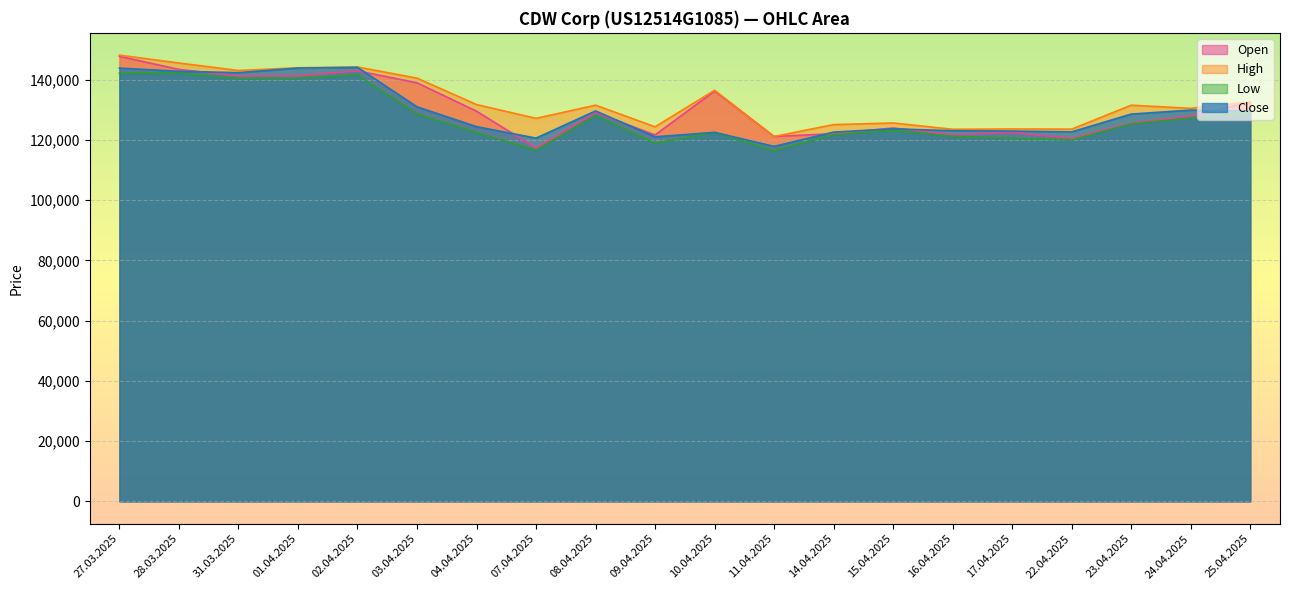

What is the sum of the Low values at 17.04.2025 and 25.04.2025?

249768